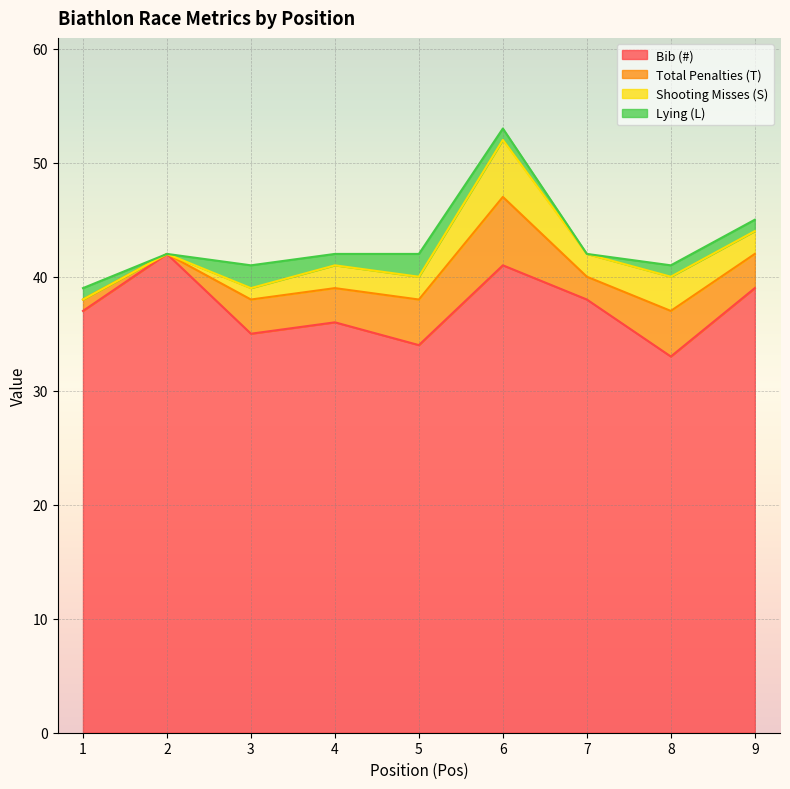

What is the difference between the highest and lowest values at 5?

32